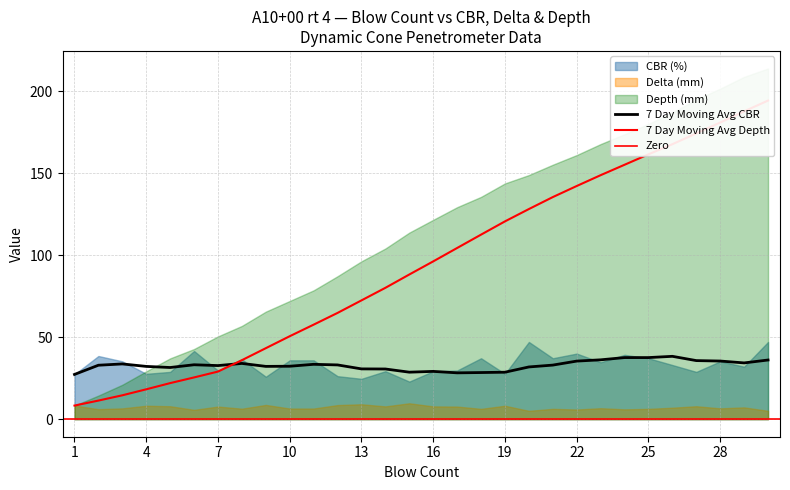

What is the minimum value shown in the chart?

5.1